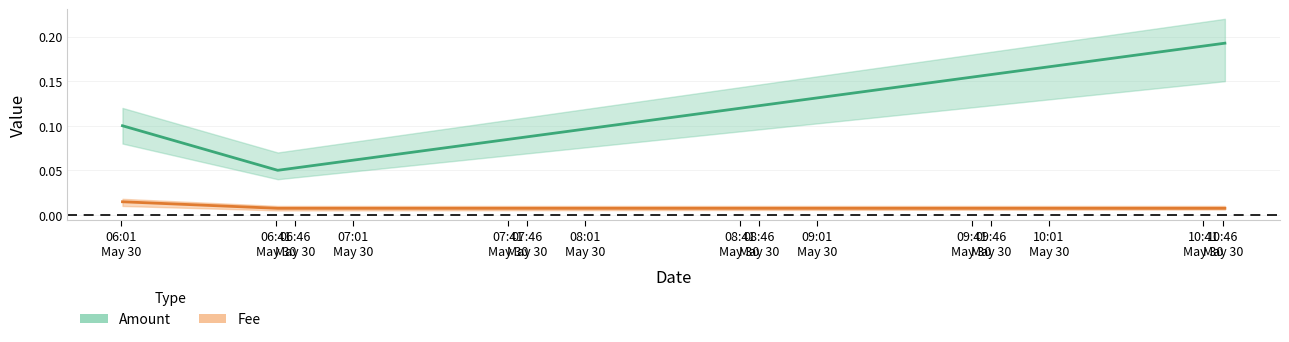

Which has a higher value, 2019-05-30 10:46:33 or 2019-05-30 06:41:29?

2019-05-30 10:46:33